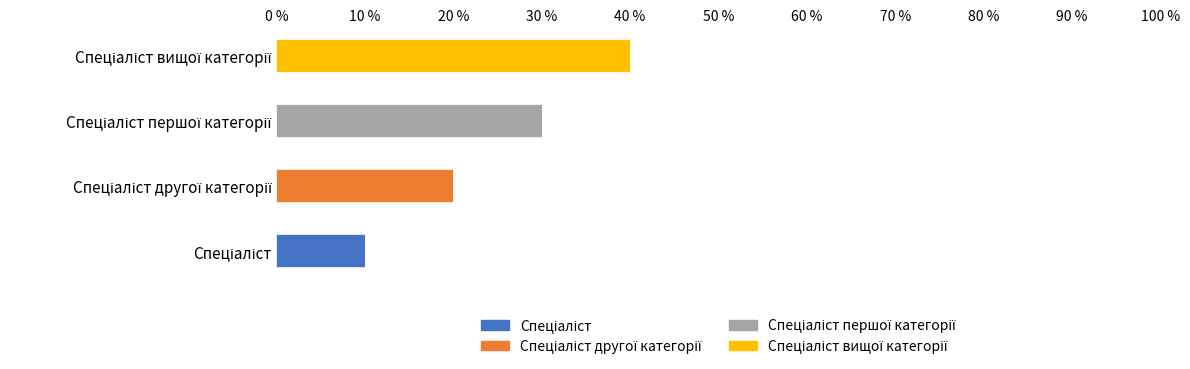

How many bars are there in total?

16